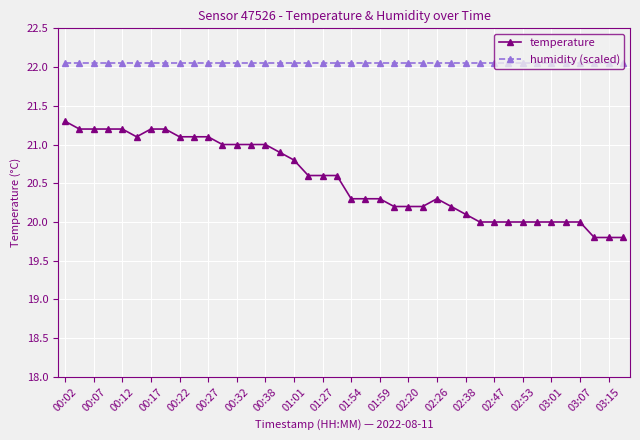

Which series has the largest total across all categories?

humidity (scaled)